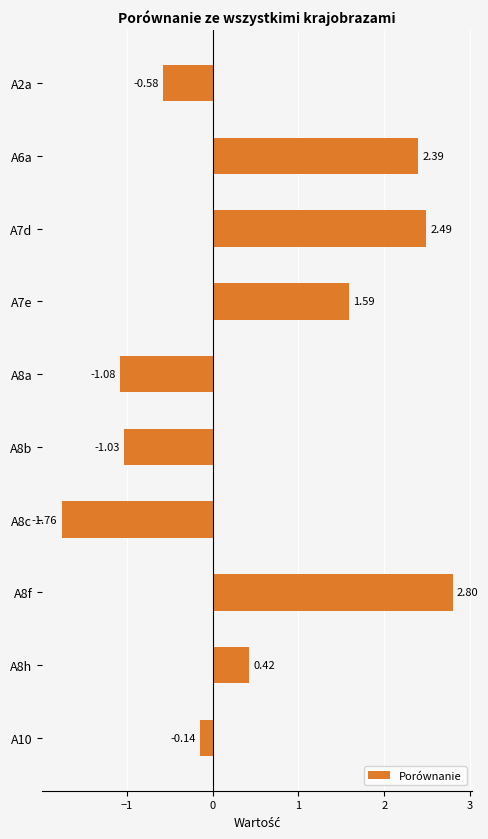

Between A8a and A2a, which is larger?

A2a